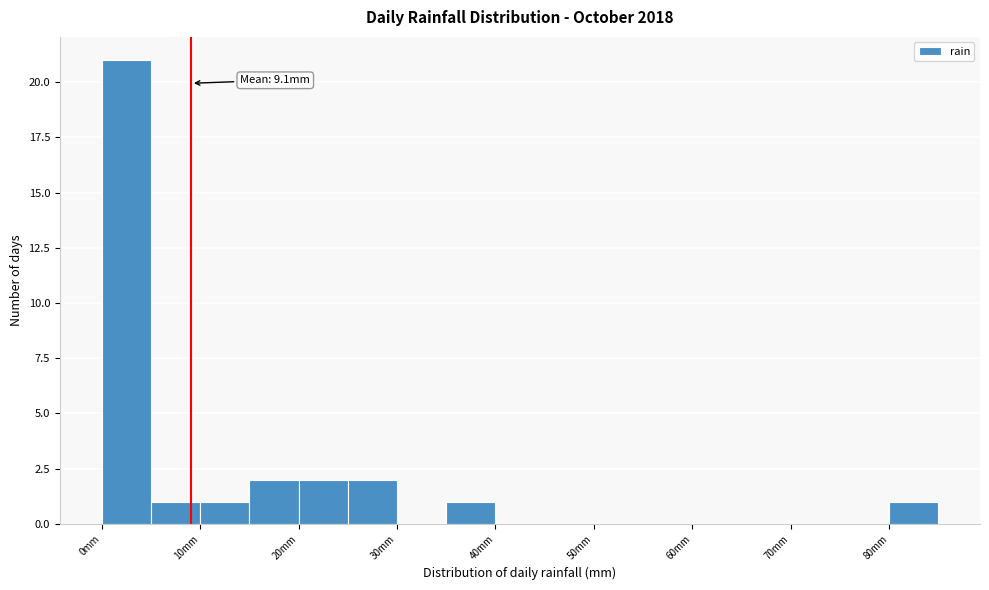

Over which range of the x-axis is the bar tallest?

0 to 5